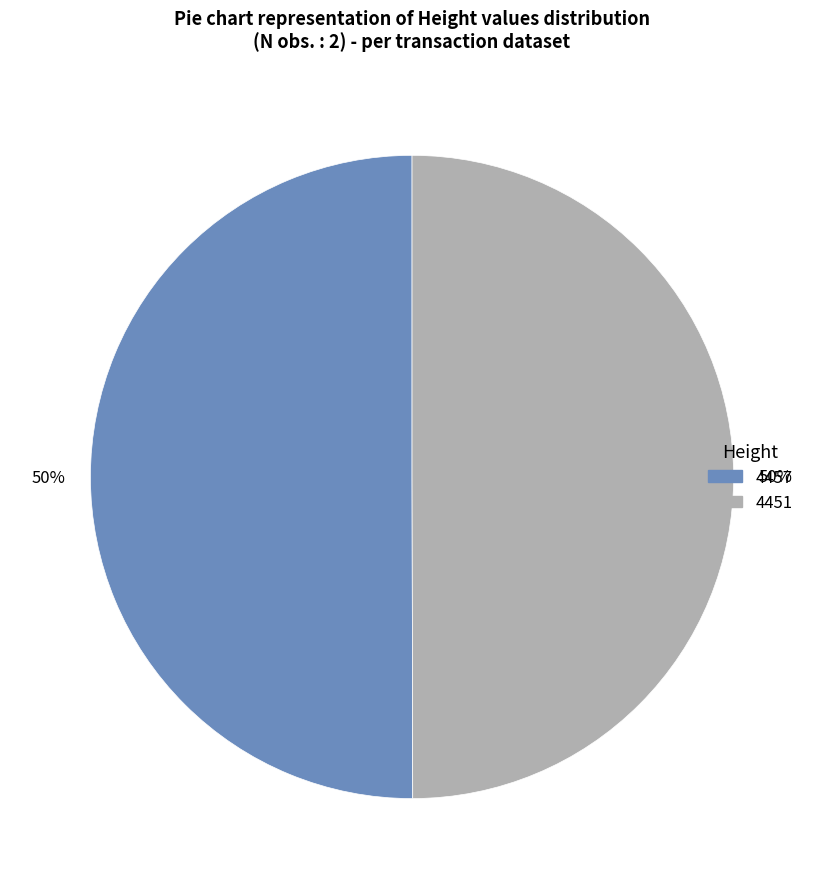

Approximately how many times larger is the value at 4457 compared to 4451?

1.0